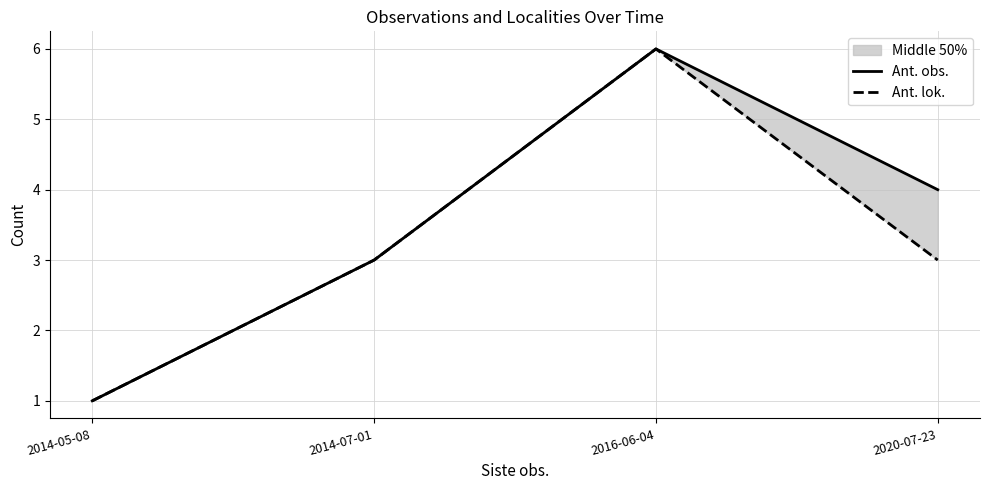

What is the value of the Ant. obs. point at the 3rd from the left?

6